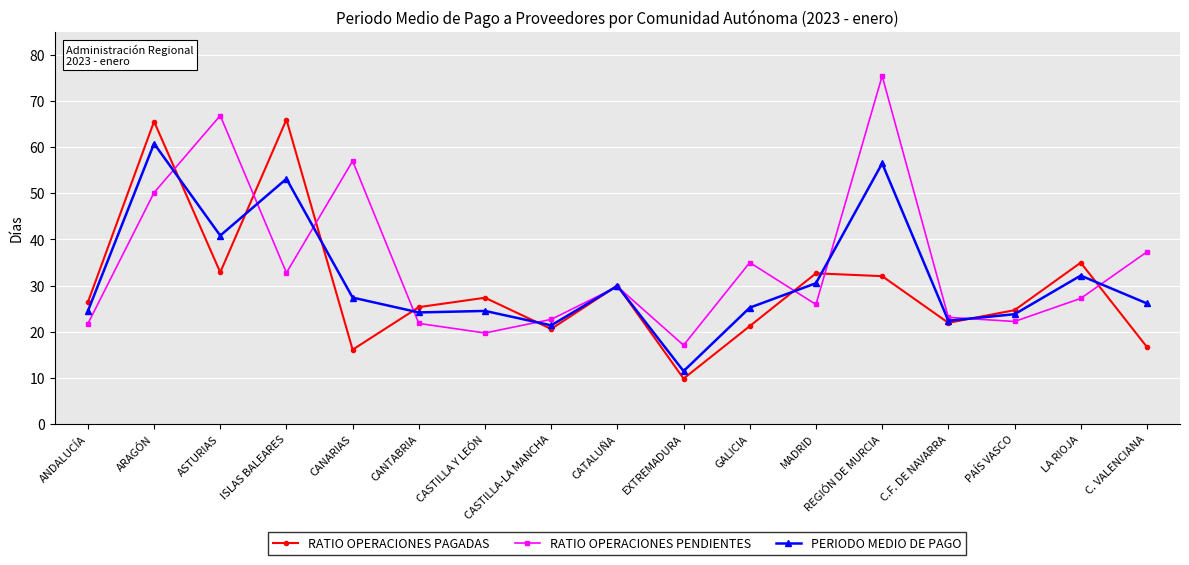

What is the difference between the maximum and minimum values in the RATIO OPERACIONES PAGADAS series?

56.1